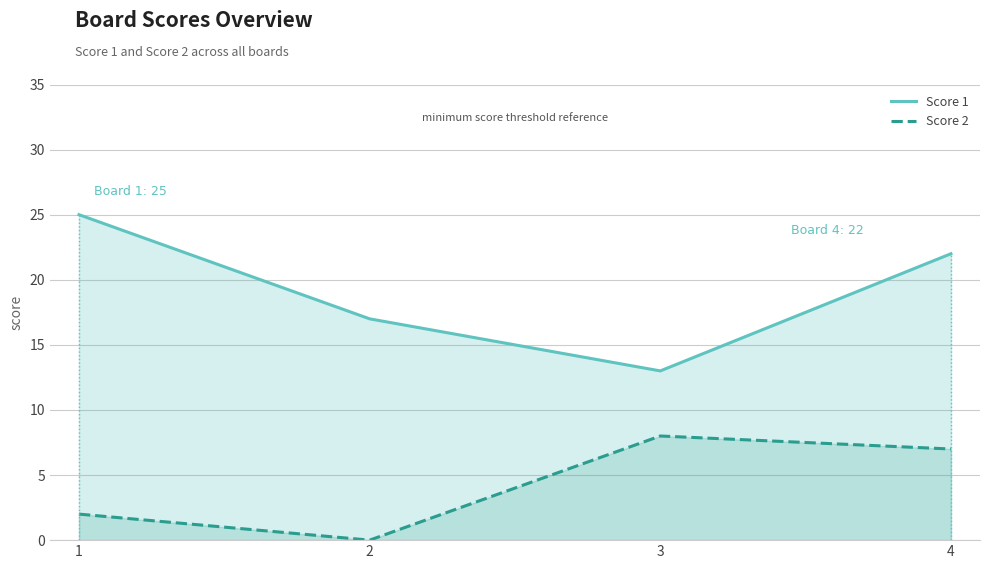

True or false: Score 1 has a value of 11 at 1.

False